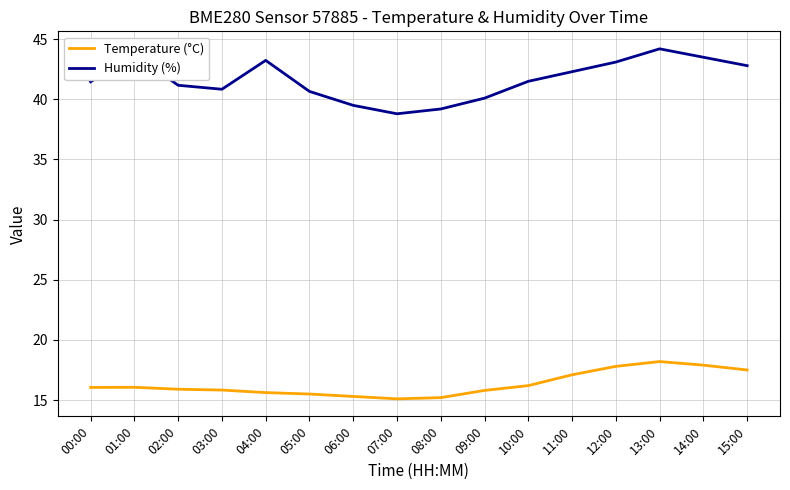

The Temperature (°C) series shows 17.1 at 11:00. True or false?

True